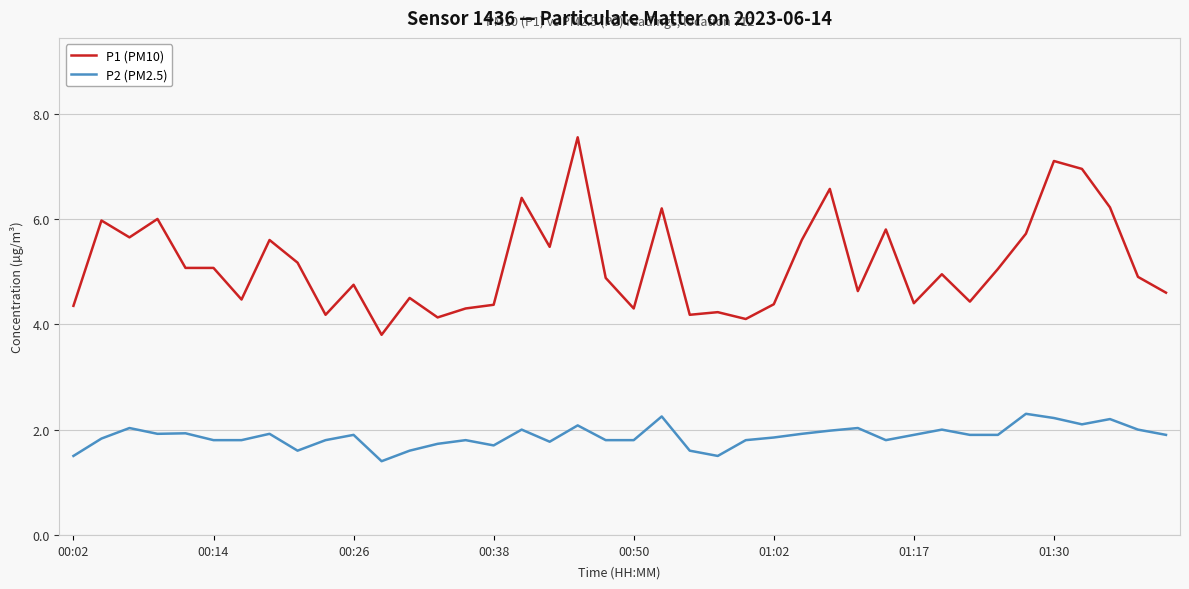

What is the difference between the maximum and minimum values in the P2 (PM2.5) series?

0.9